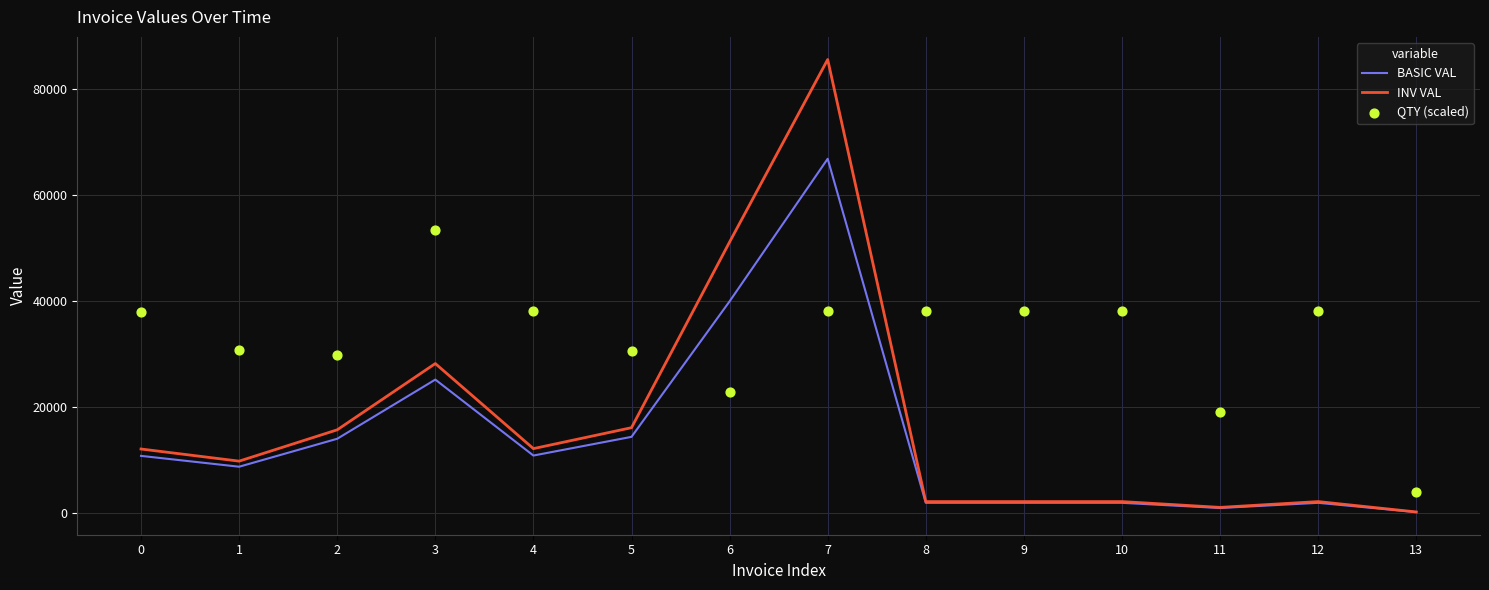

Is the value of INV VAL at 0 greater than the value of QTY (scaled) at 13?

Yes